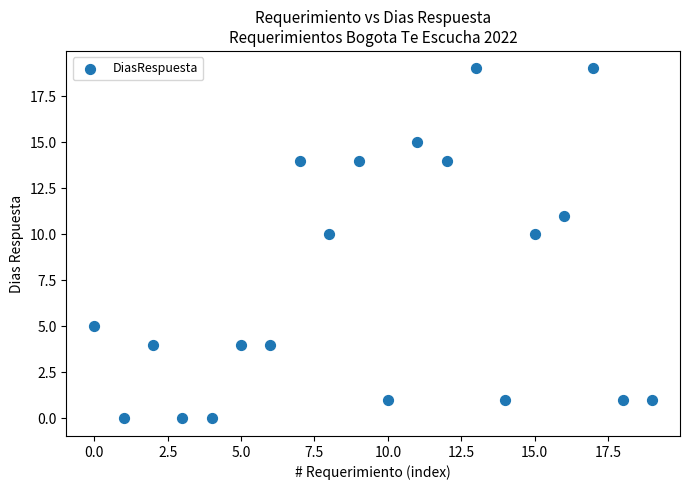

What is the range of Y values (max minus min)?

19